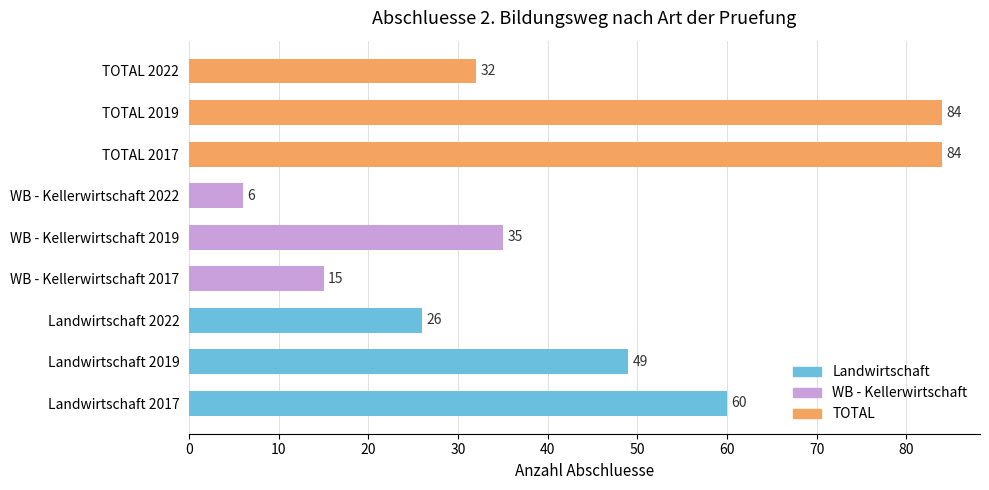

Where is the data nearest to the value 45?

Landwirtschaft 2019